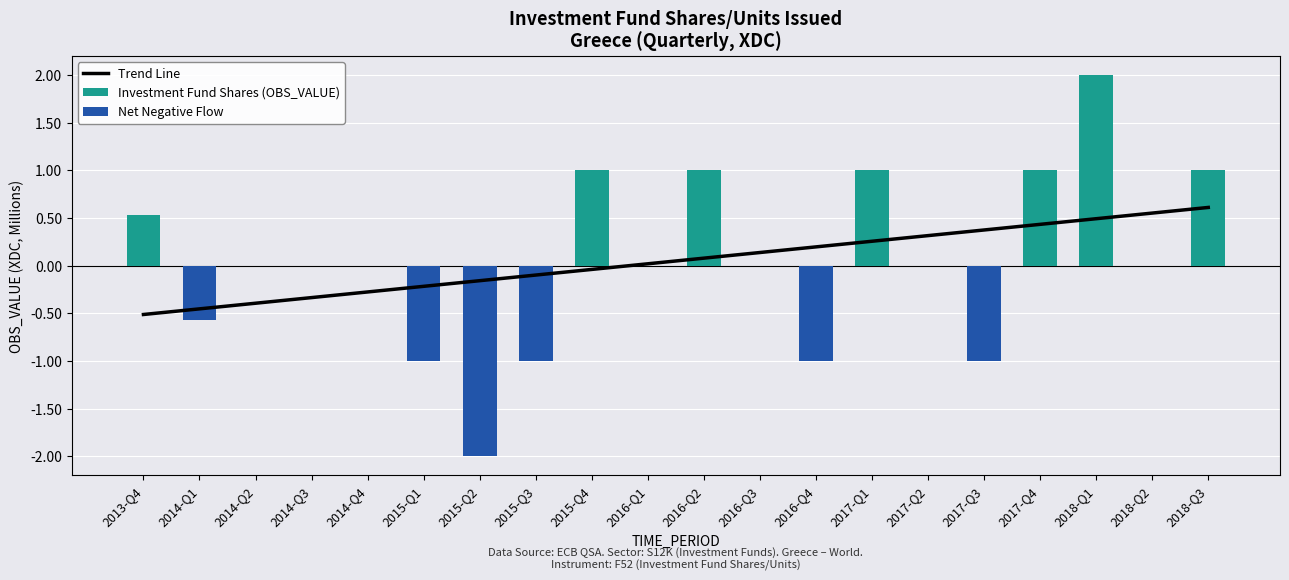

Count the Net Negative Flow values in the range 0 to 1.

14